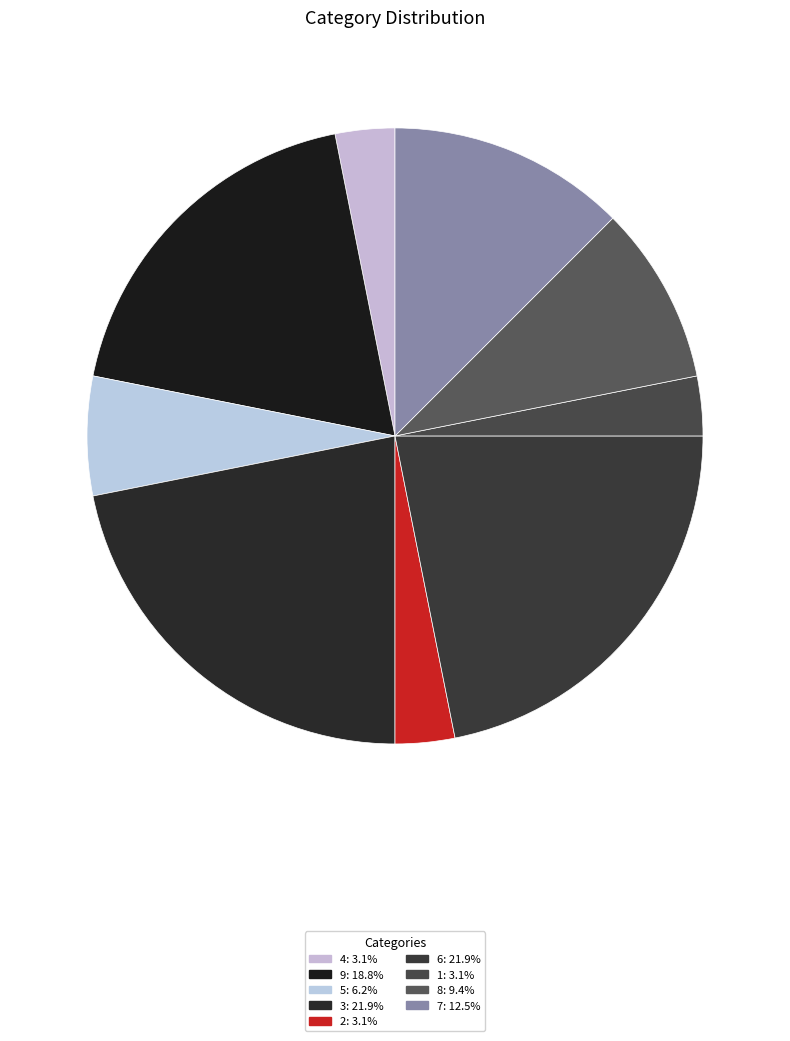

The 6 slice represents 22% of the pie. True or false?

True